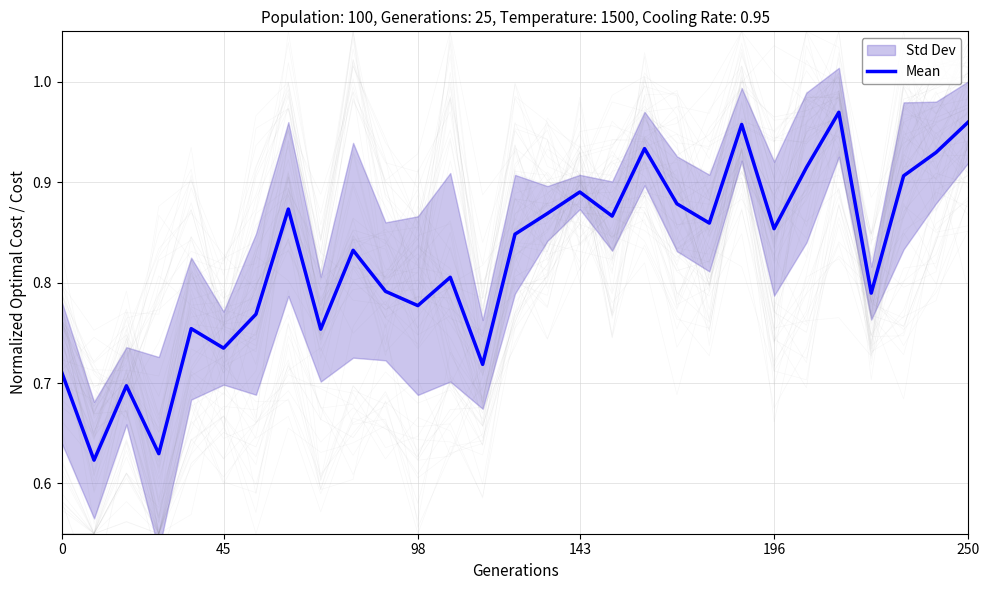

What is the label of the 5th point from the right?

24